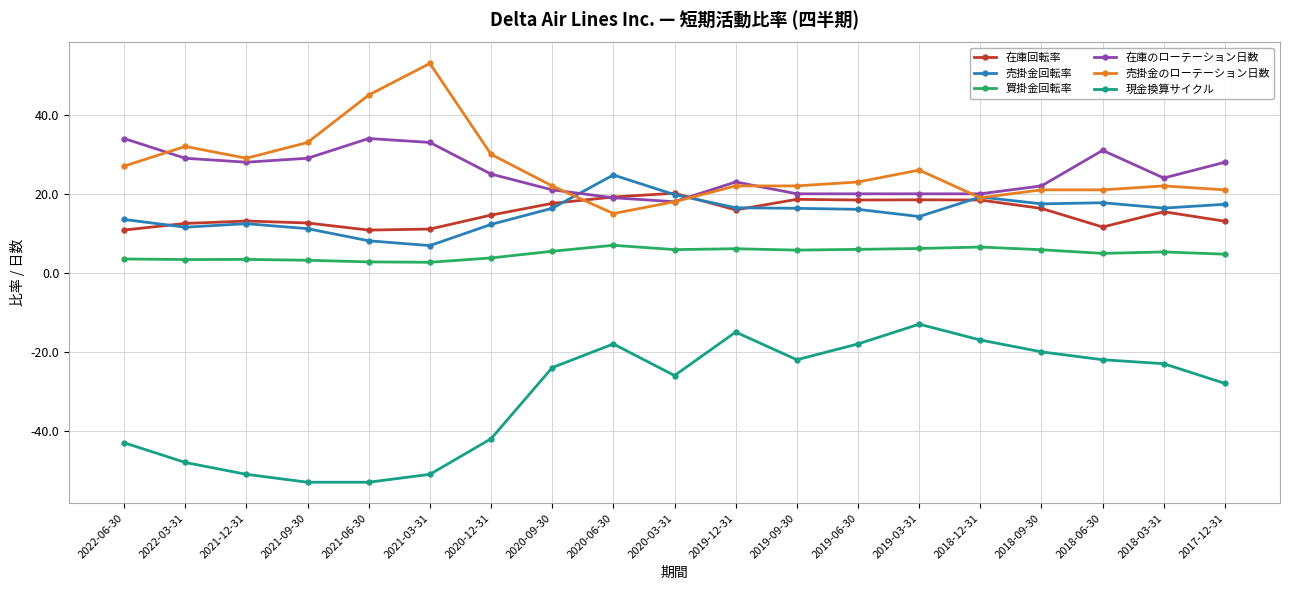

Is the value of 在庫のローテーション日数 at 2019-03-31 greater than the value of 買掛金回転率 at 2019-12-31?

Yes